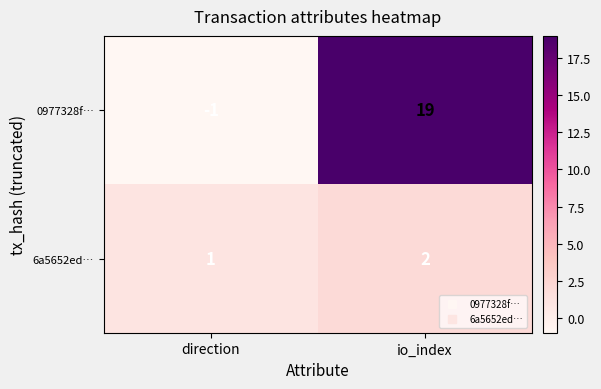

Rank the series at direction from highest to lowest value.

6a5652ed…, 0977328f…